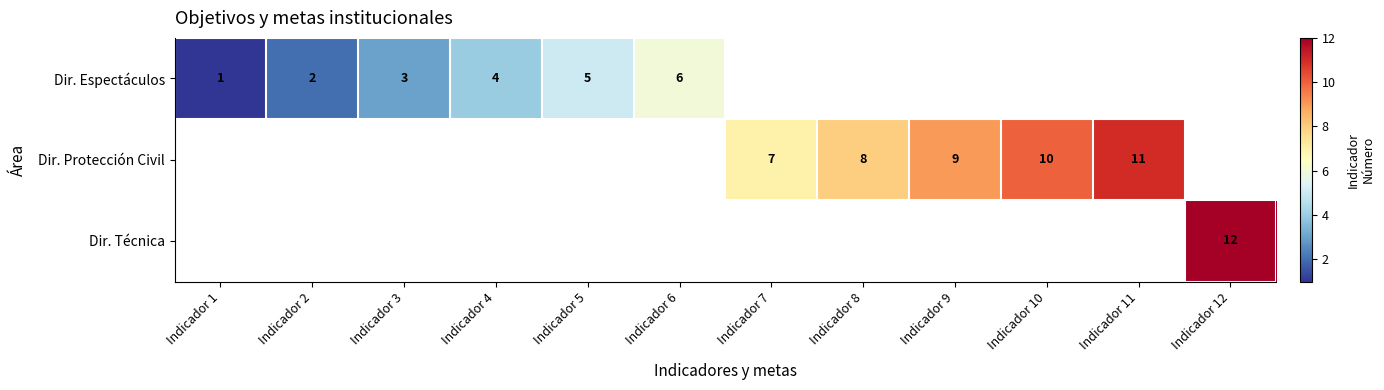

How many data points does each series have?

12